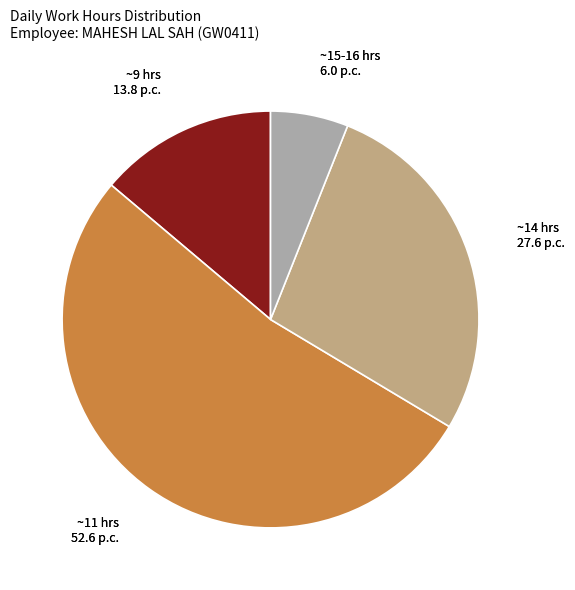

Do ~14 hrs 27.6 p.c. and ~15-16 hrs 6.0 p.c. together represent more than half of the pie?

No